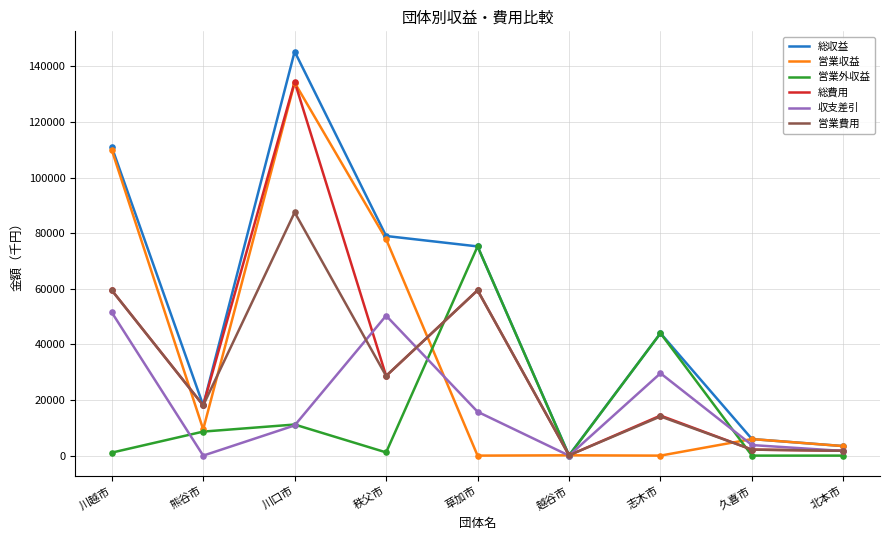

At how many categories does at least one series exceed 86550?

2